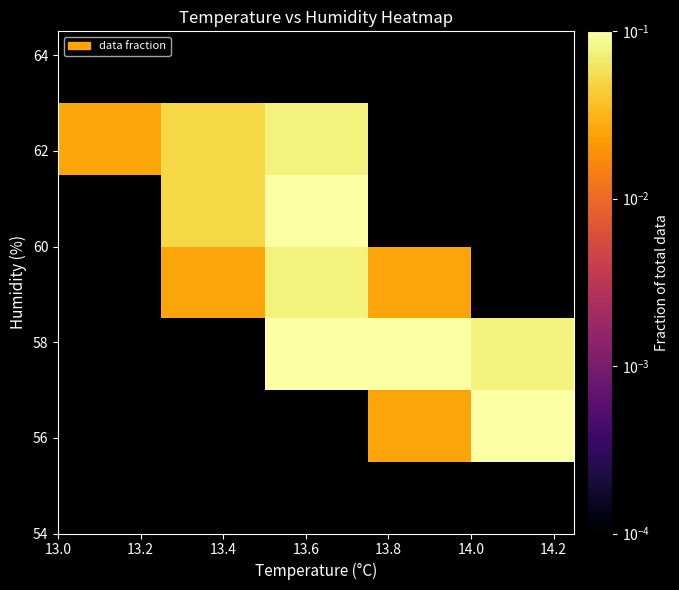

How many series are shown in this chart?

7